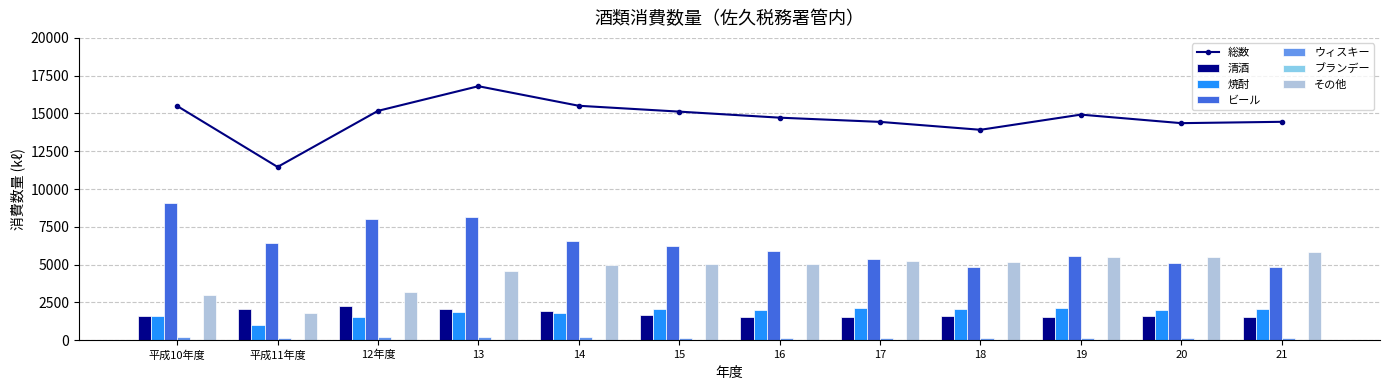

What is the highest value of the 清酒 series?

2243